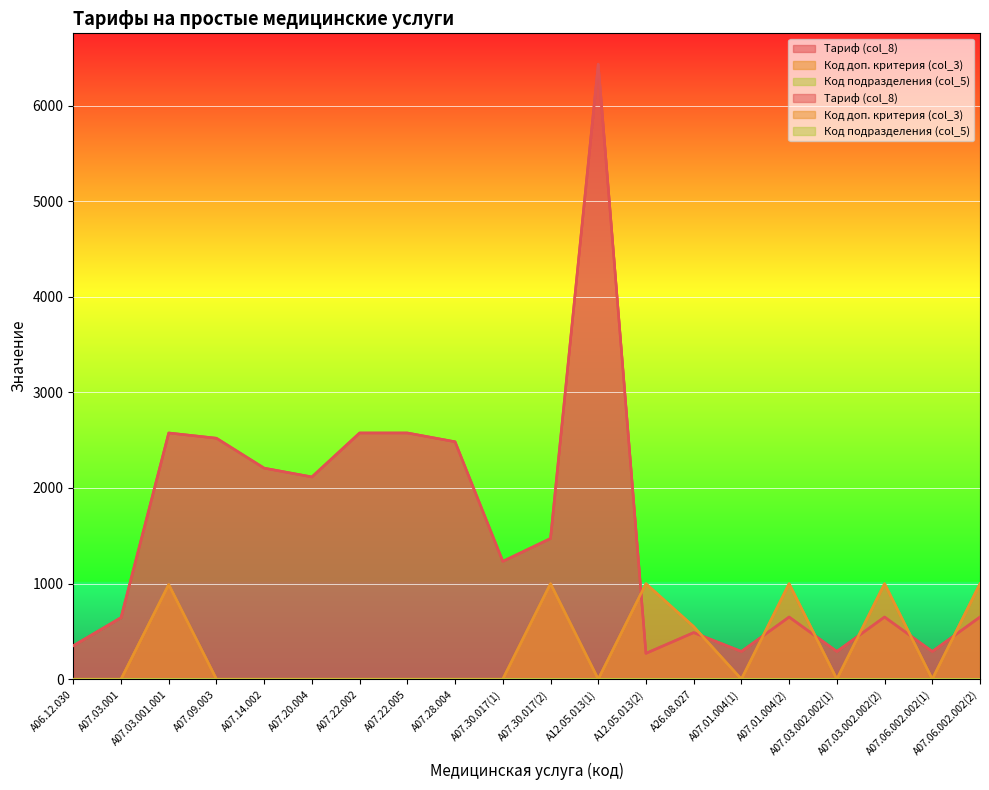

Reading left to right, what are all the values shown in this chart?

Тариф (col_8): 350	644	2576	2521	2208	2116	2576	2576	2484	1233	1472	6435	270	487	290	650	290	650	290	650
Код доп. критерия (col_3): 0	0	990	0	0	0	0	0	0	0	999	0	999	550	0	999	0	999	0	999